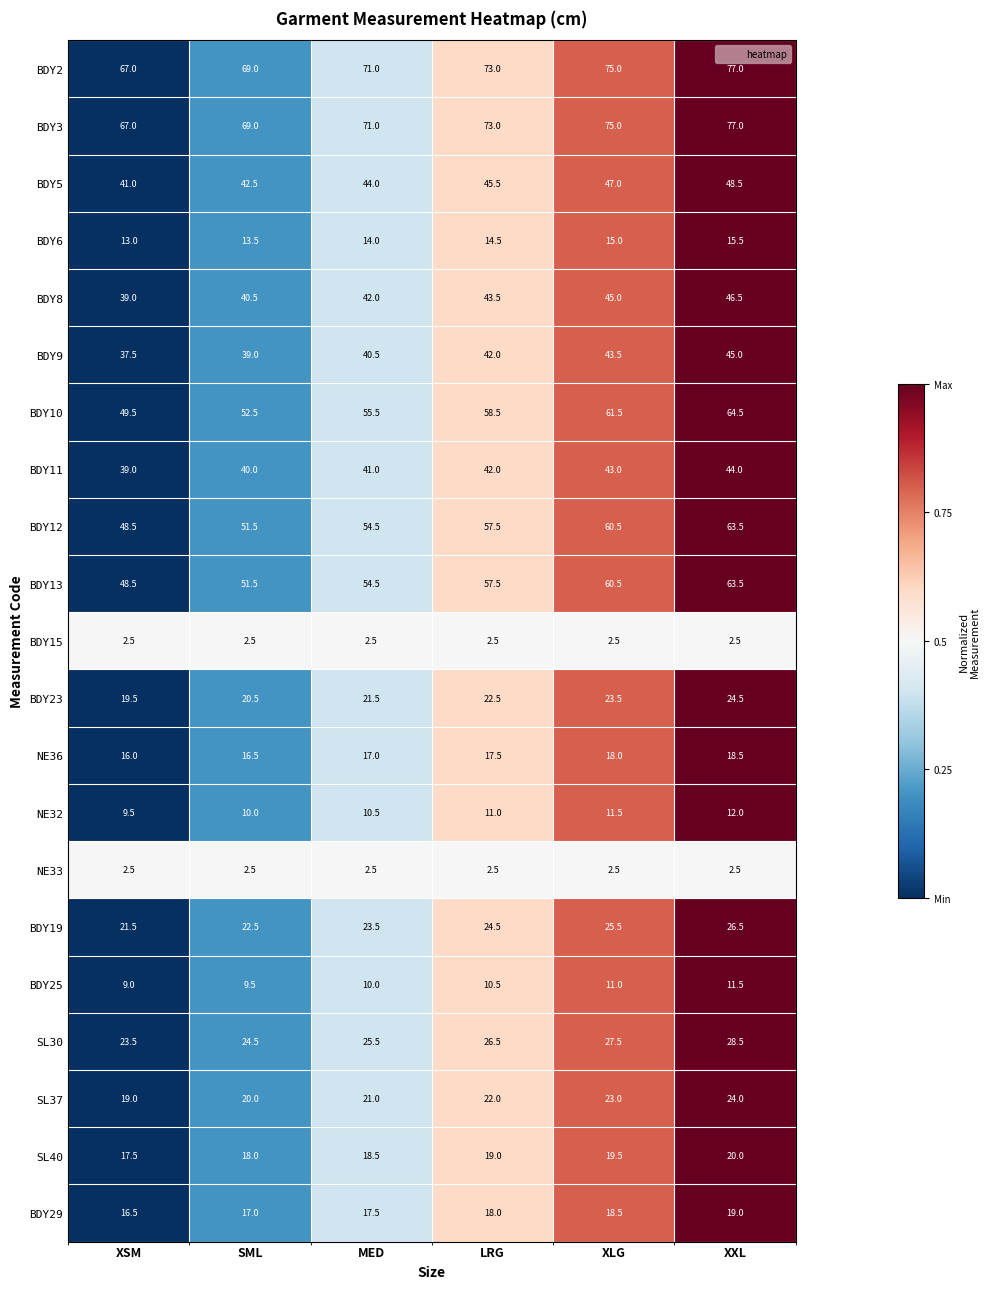

What is the difference between the BDY10 values at XLG and MED?

6.0